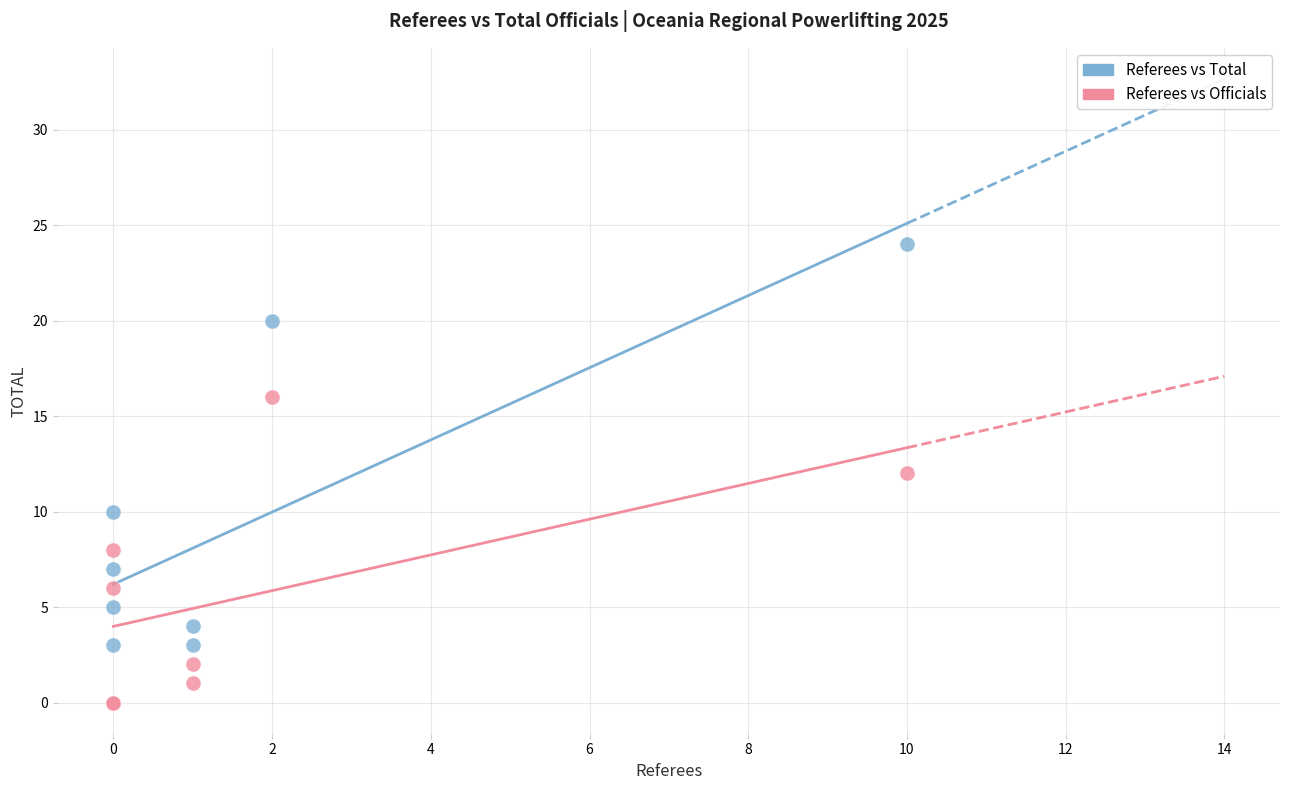

In the Referees vs Total series, what Y value is closest to 13?

10